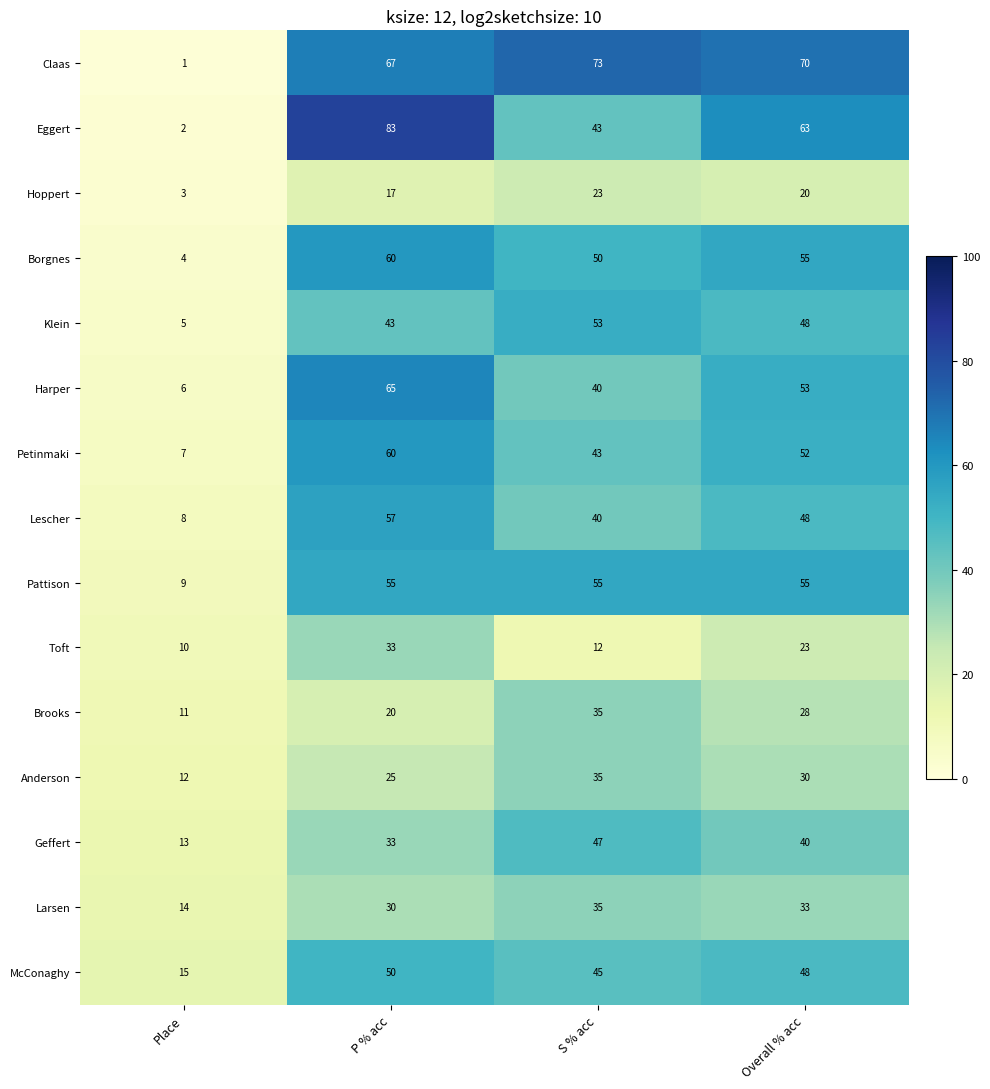

What is the approximate value of Toft at P % acc?

33